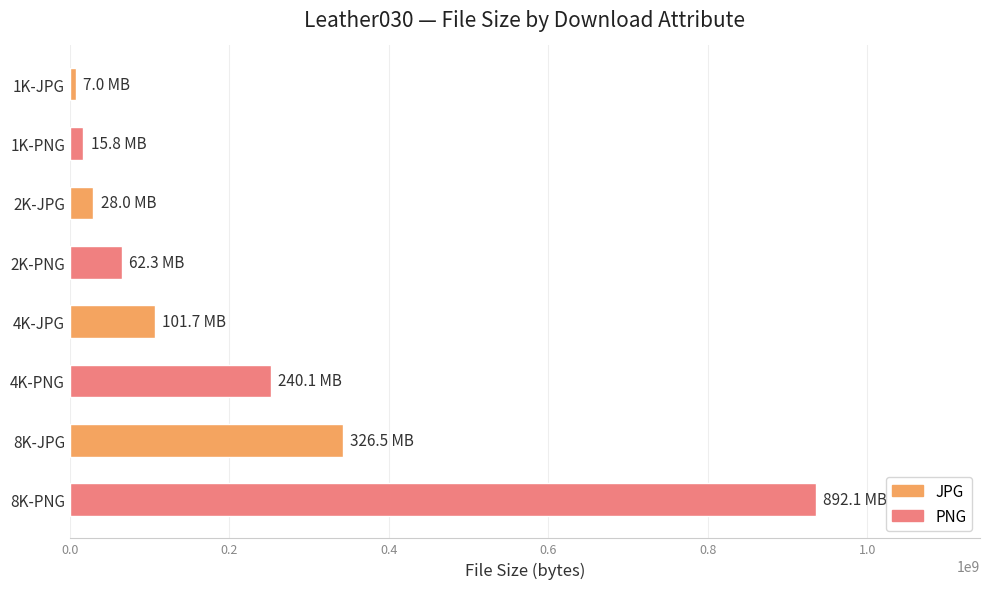

How many values are below 106635766?

4